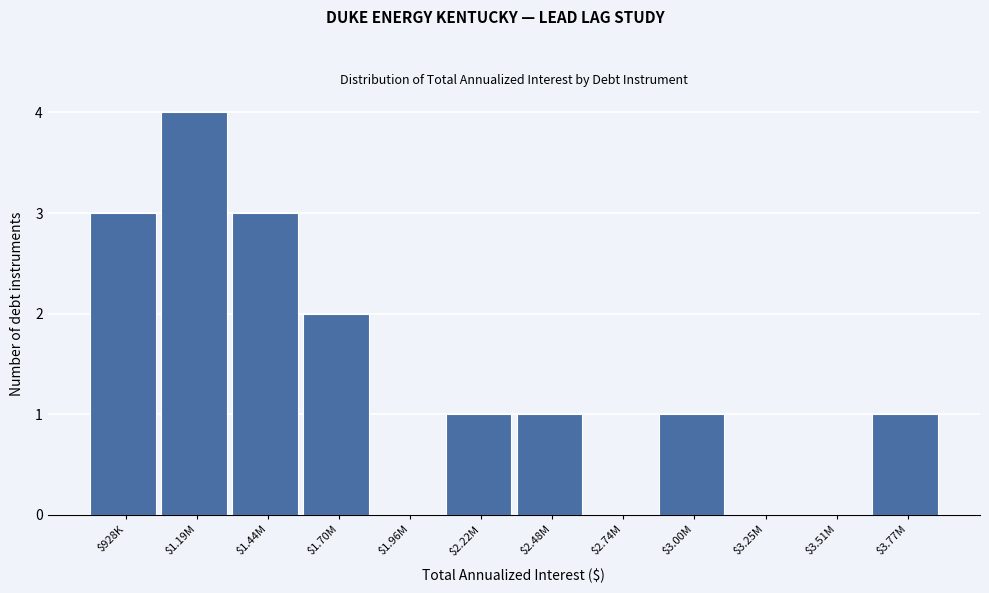

What is the greatest value displayed?

4